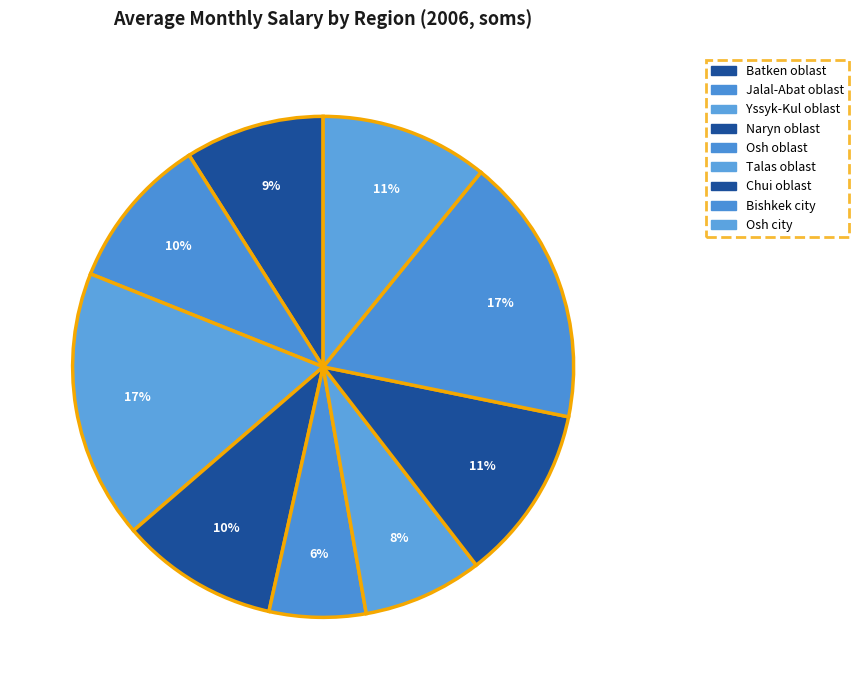

To the nearest percent, what is the difference between the largest and smallest slice percentages?

11%